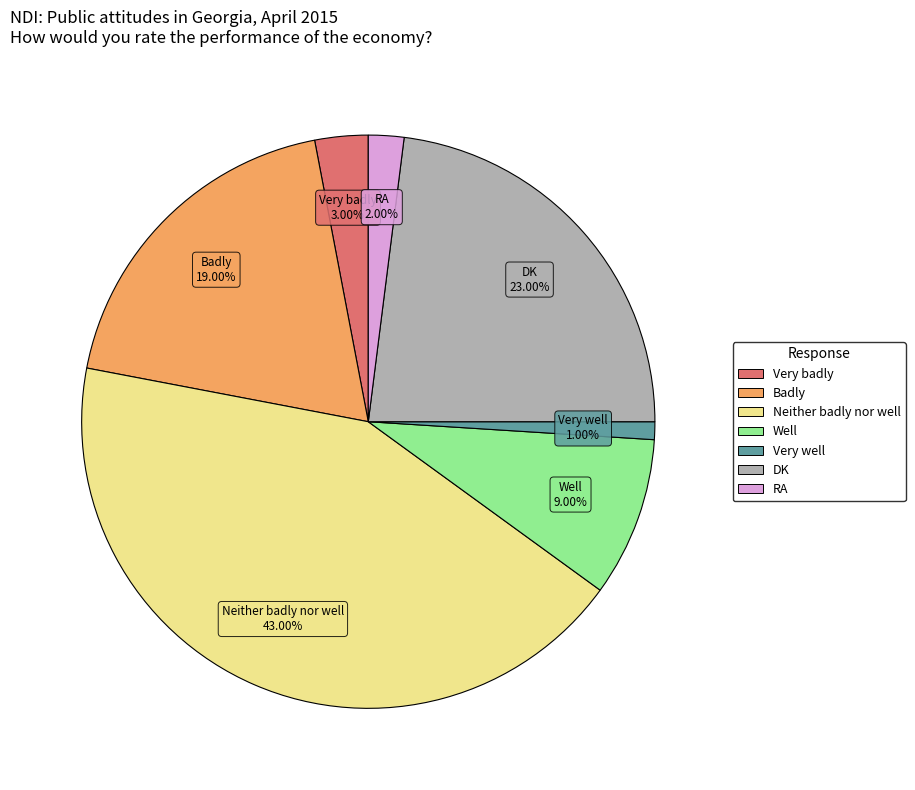

The Well slice represents 1% of the pie. True or false?

False